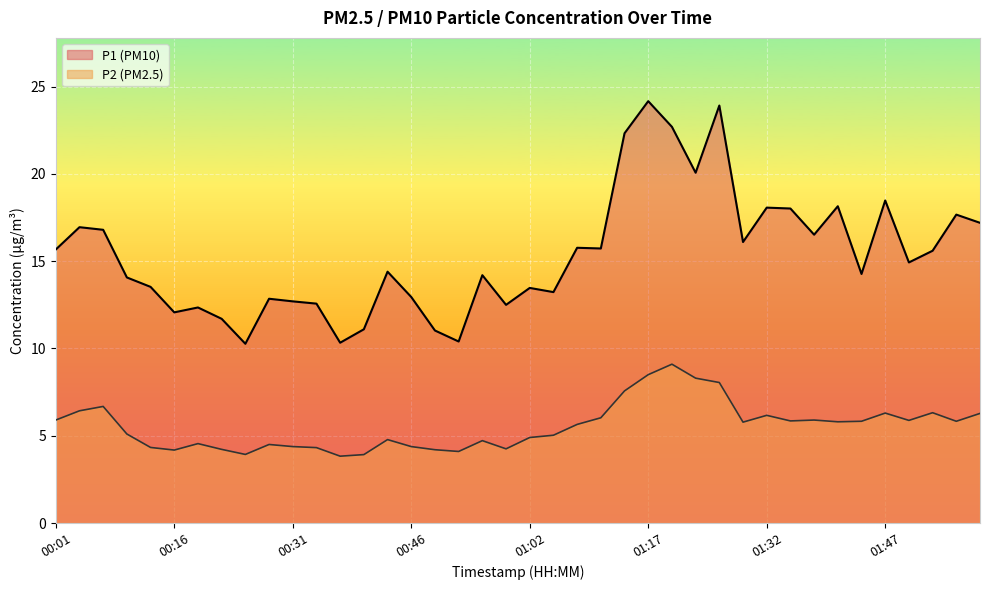

True or false: P1 has more than 0 interior local peaks.

True